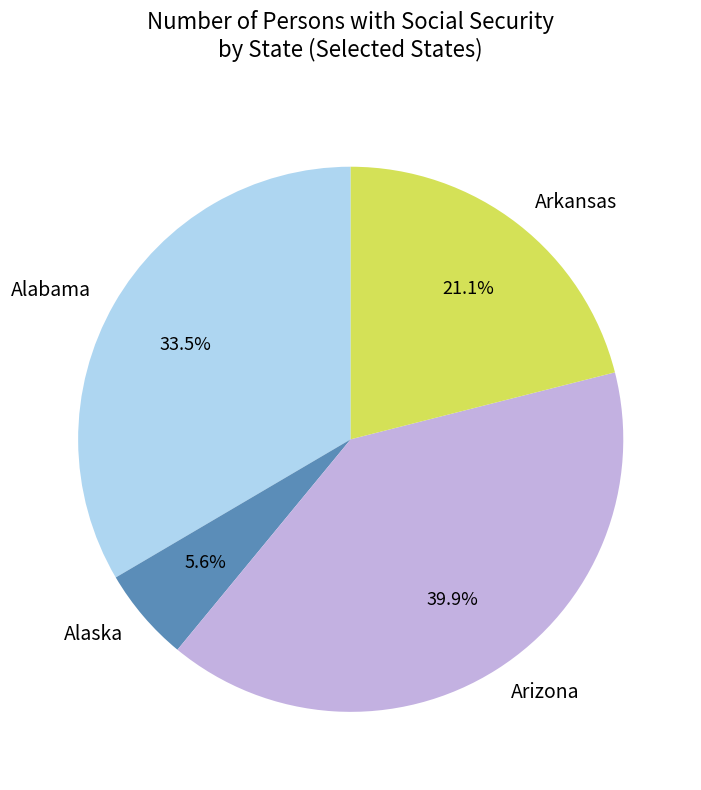

Between Arizona and Alabama, which is larger?

Arizona